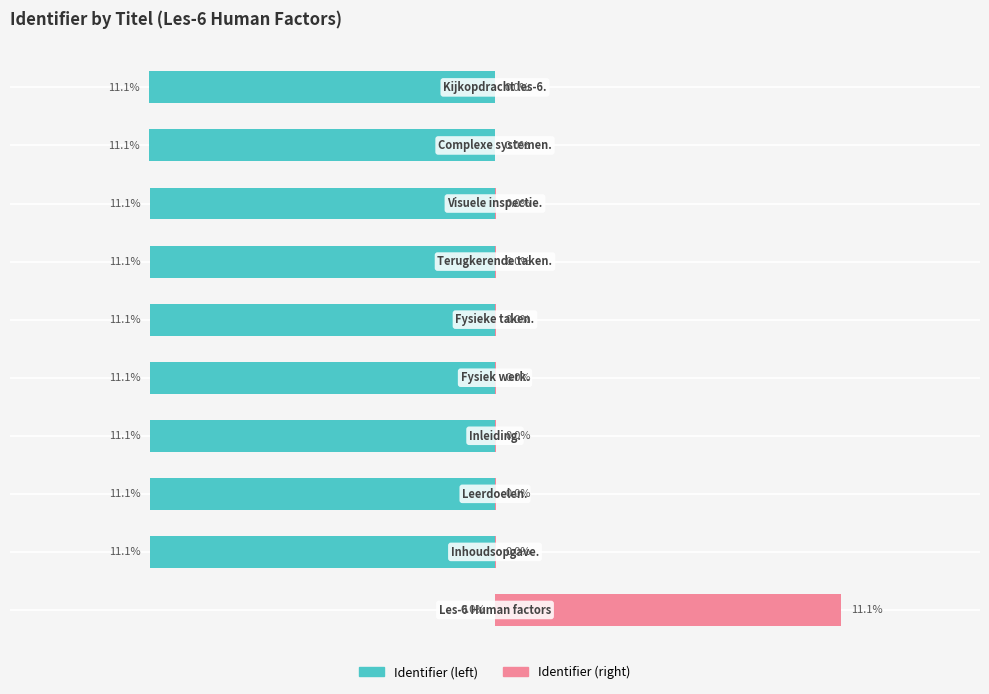

How many values in the Identifier (left) series exceed -11?

1